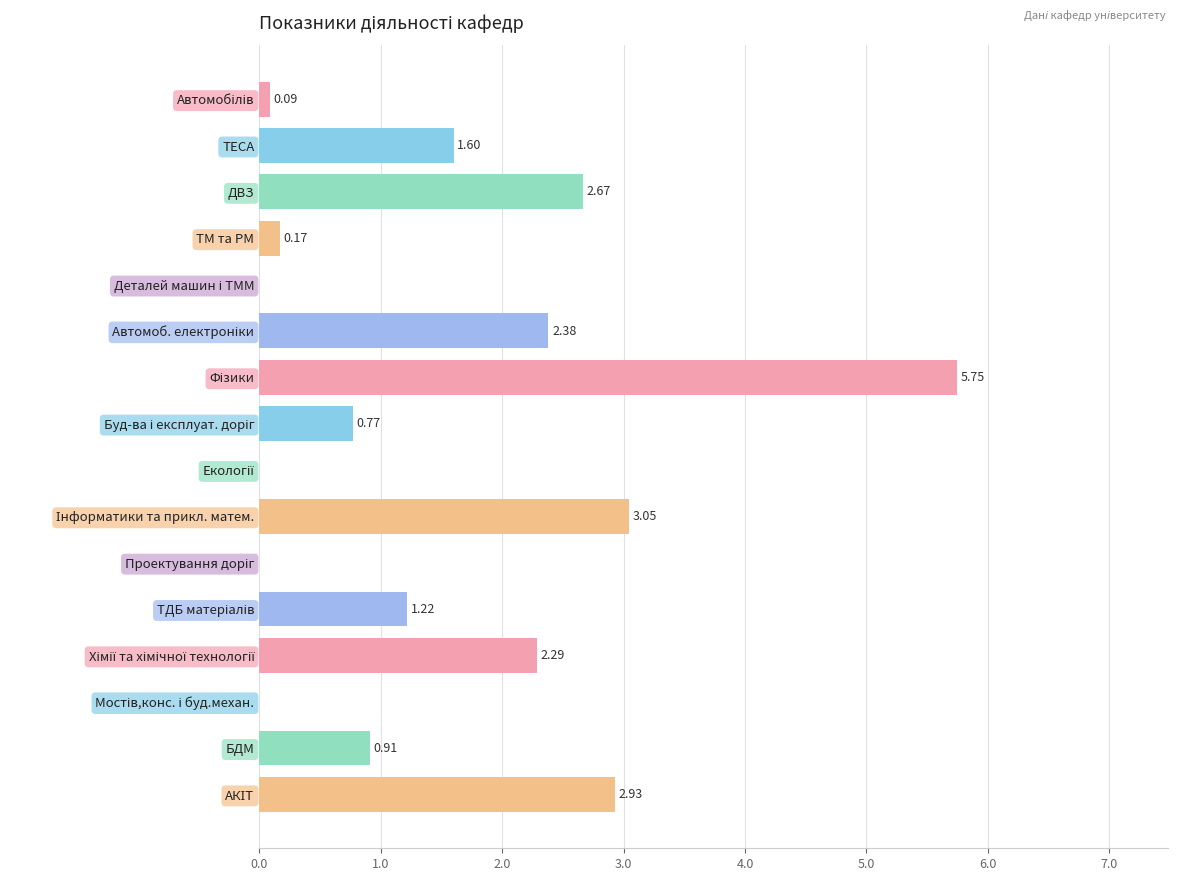

How many positive values does the col_5 series have?

12